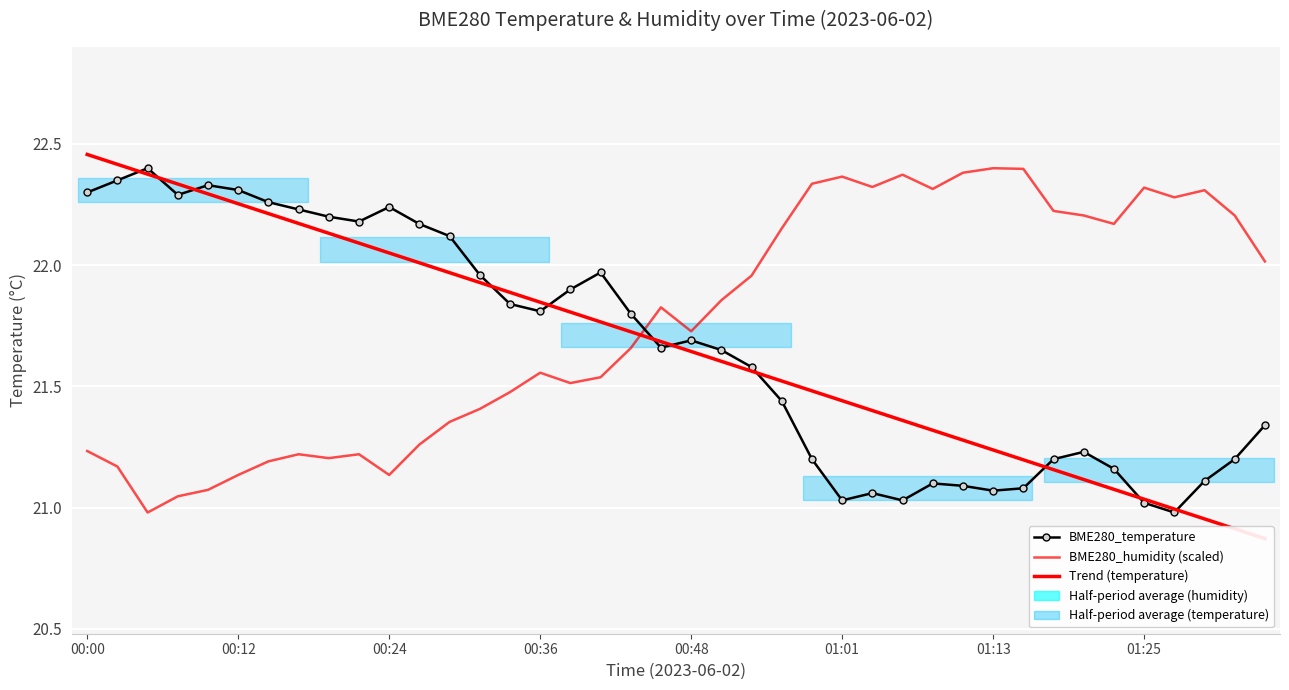

True or false: Trend (temperature) has more than 1 interior local peaks.

False